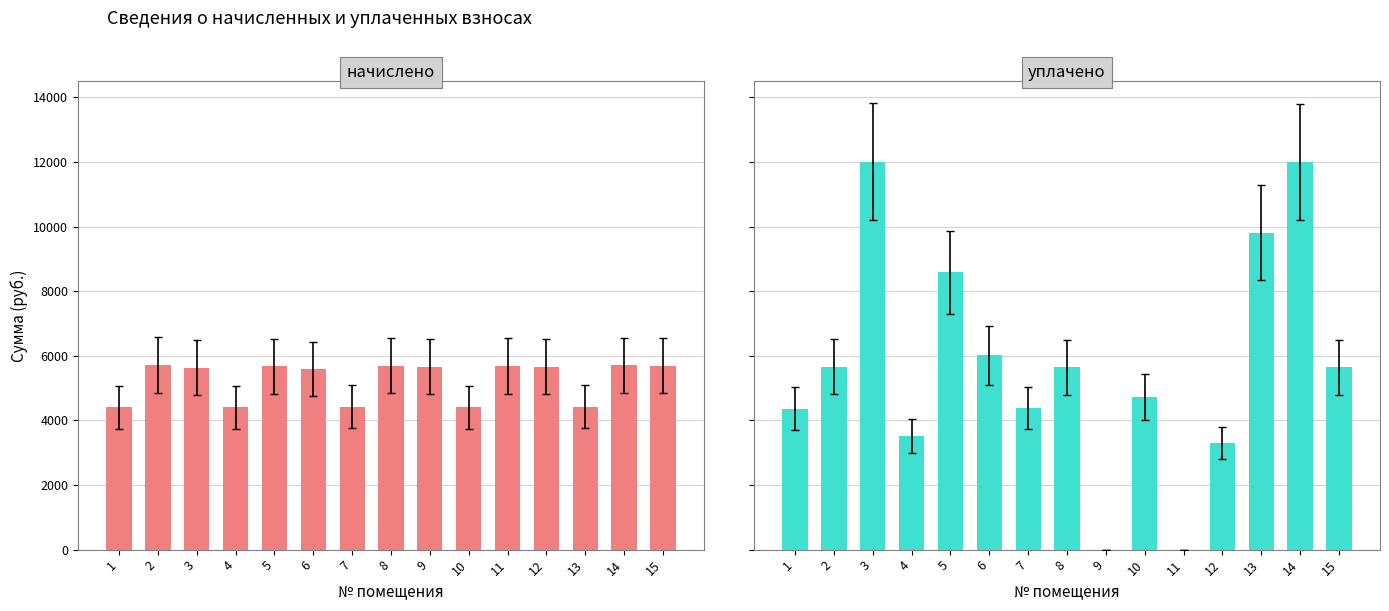

What is the sum of all начислено values?

78805.6